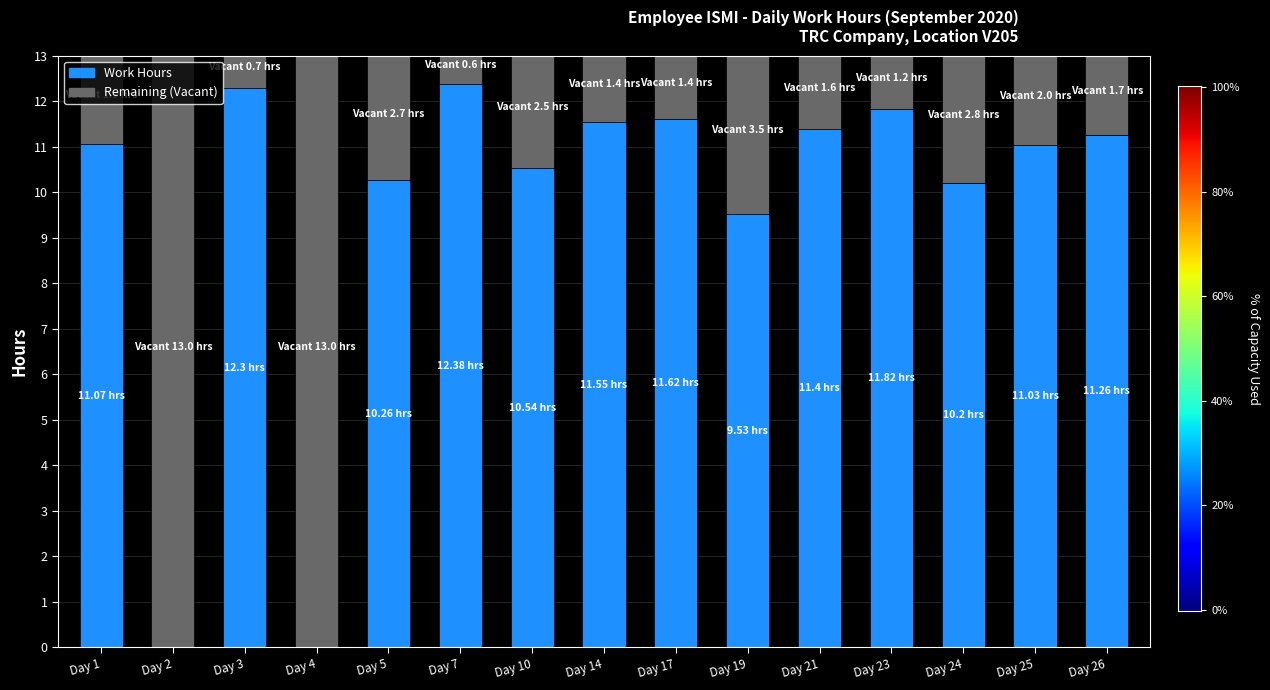

What is the total value across all series at Day 26?

13.0